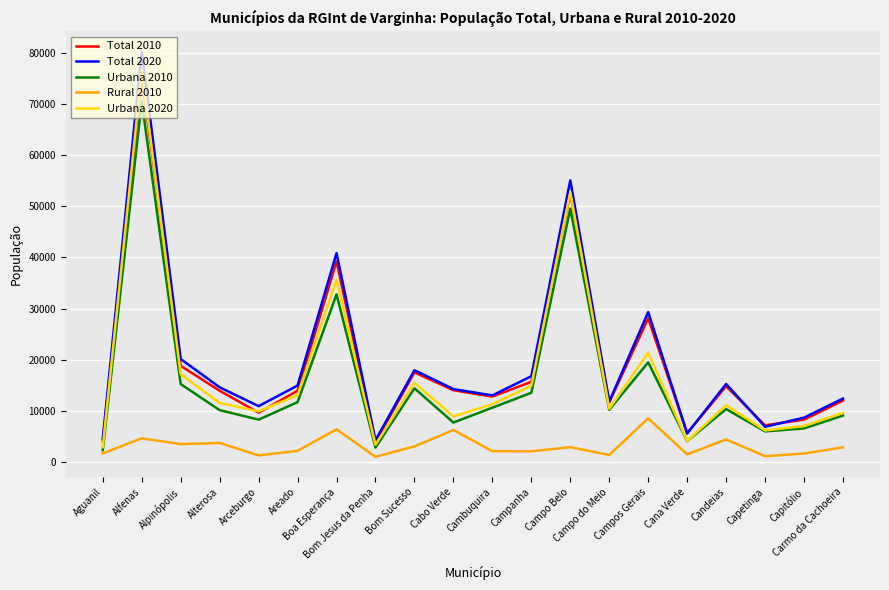

What is the difference between the second highest and minimum values in the Total 2020 series?

50746.1